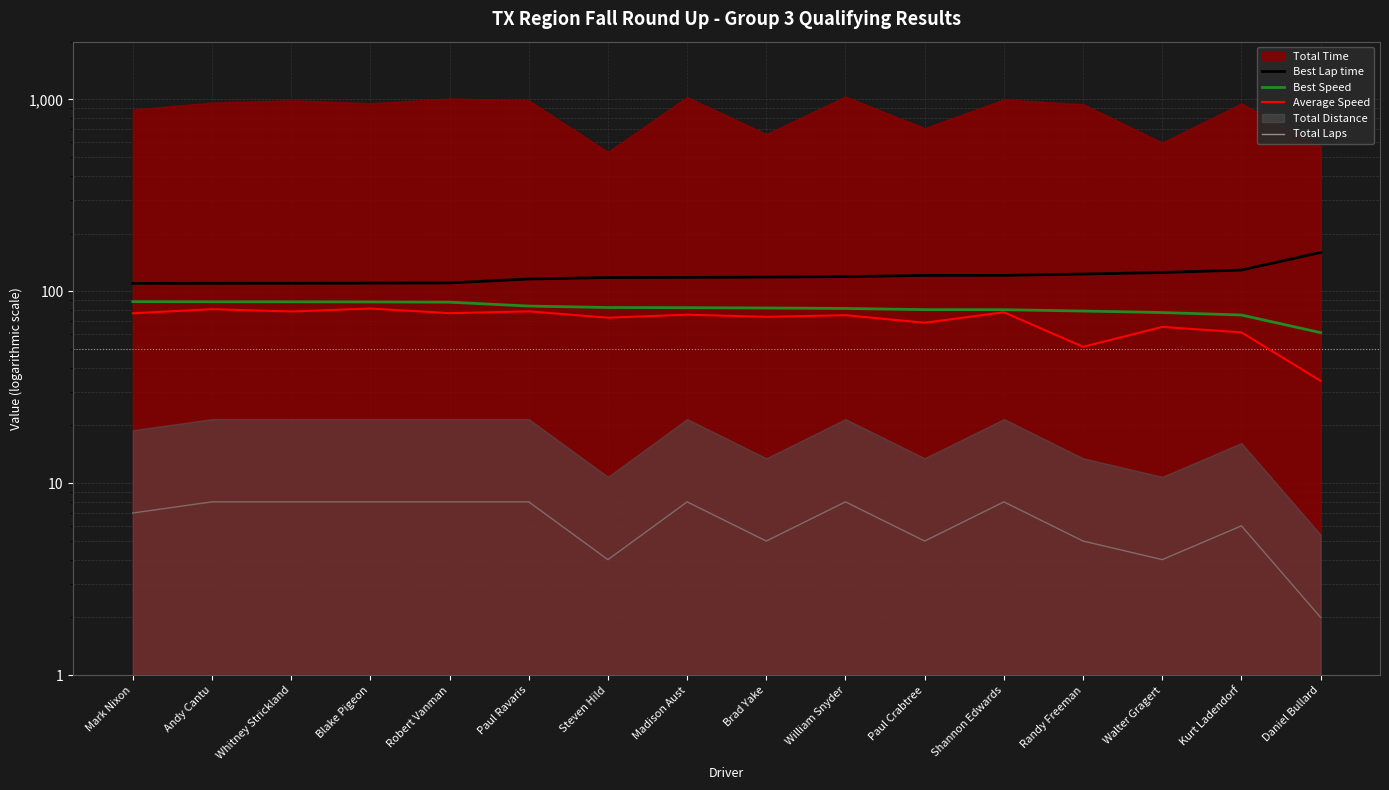

The value of Best Lap time at Andy Cantu is 70.5. True or false?

False